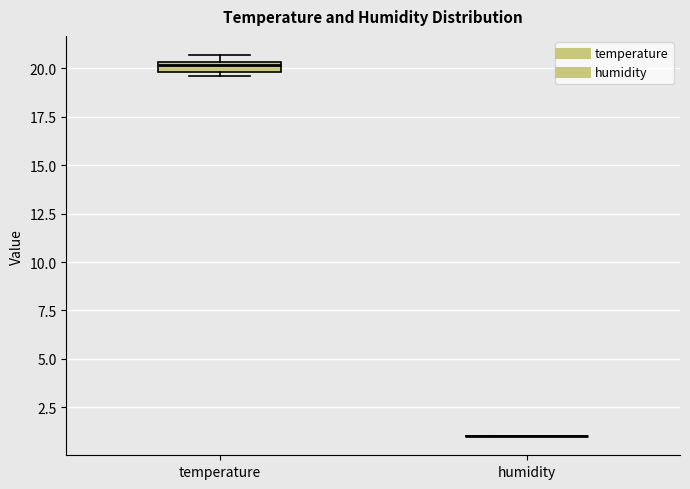

Where is the lower edge of the box for temperature on the y-axis? The values are not printed on the chart, so give them approximately, as read against the axis.

20.0